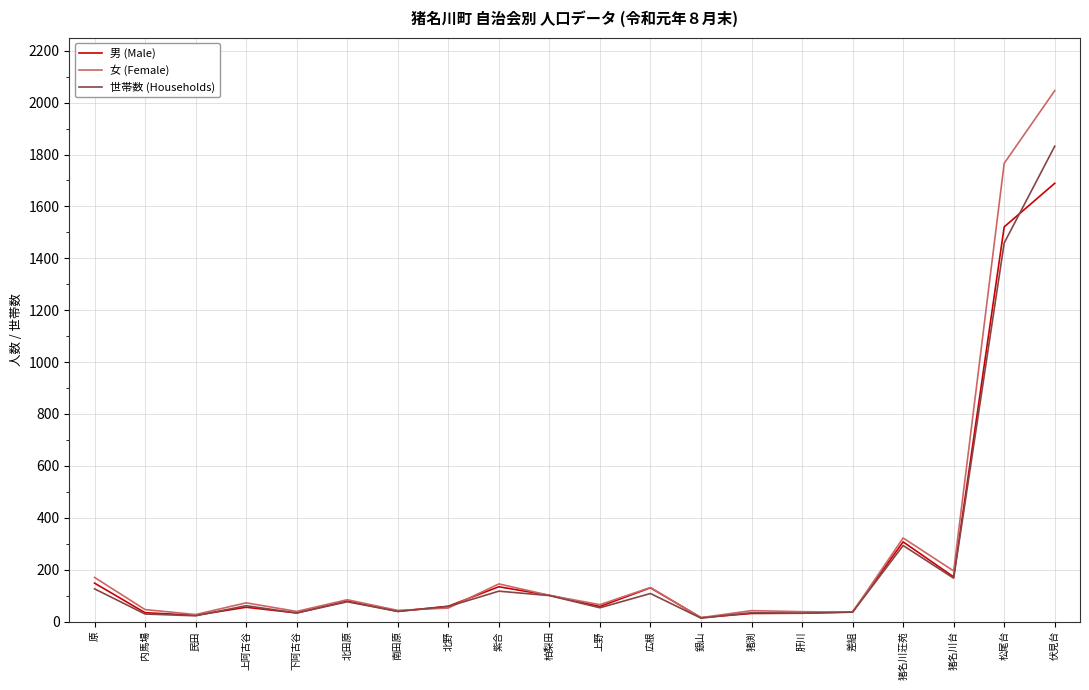

How many interior local valleys does the 女 (Female) series have?

7